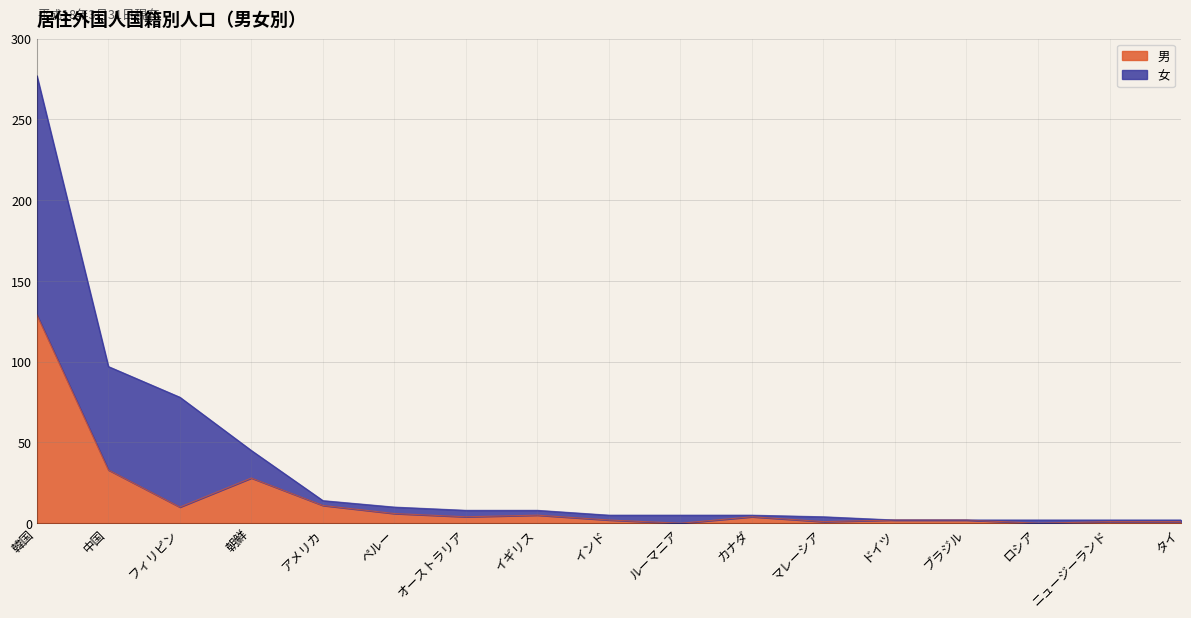

Count the number of categories in the chart.

17